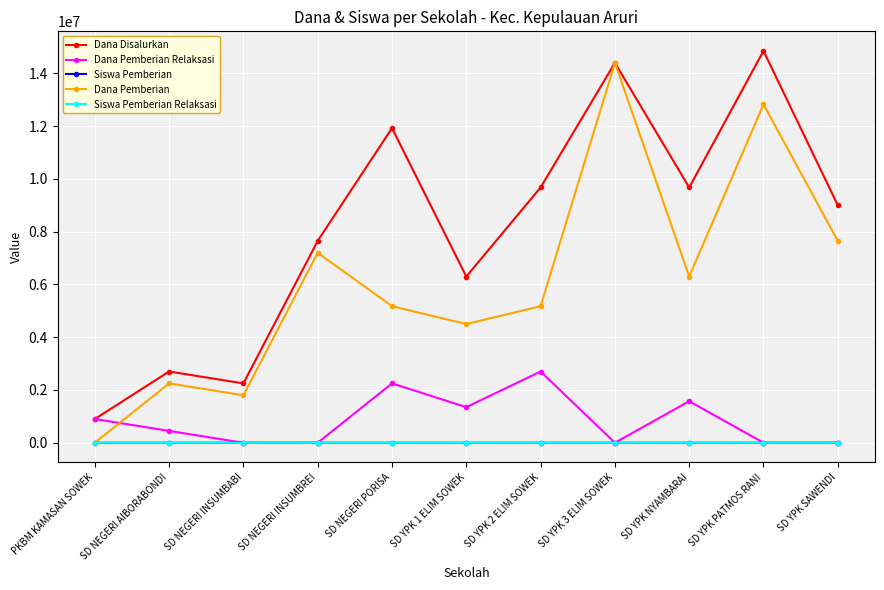

Count the number of data series in this chart.

5